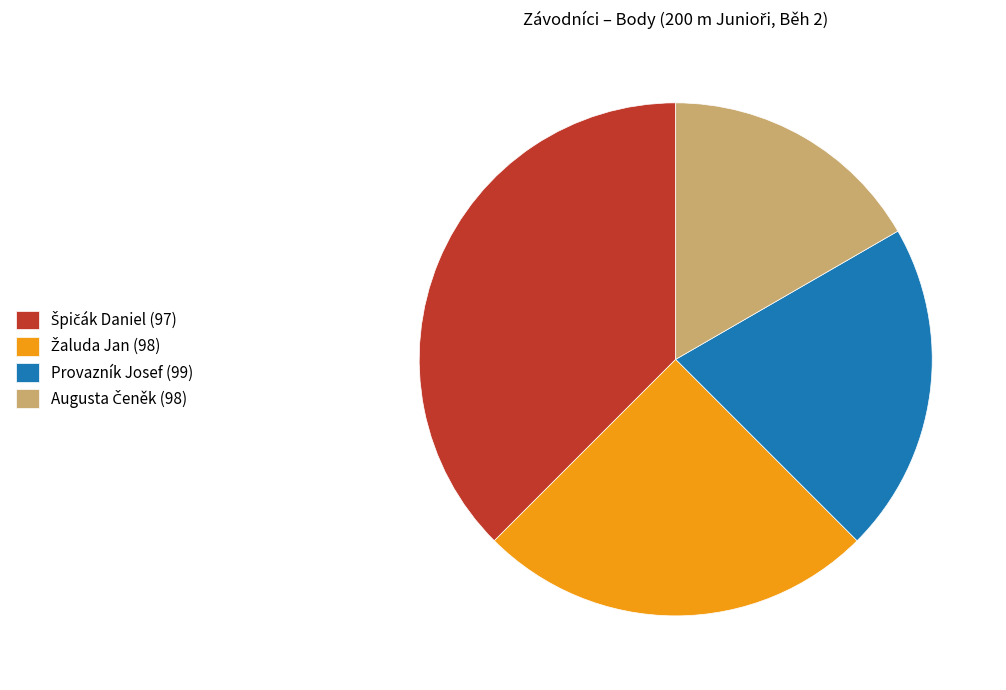

Is there any slice that represents more than half of the pie?

No